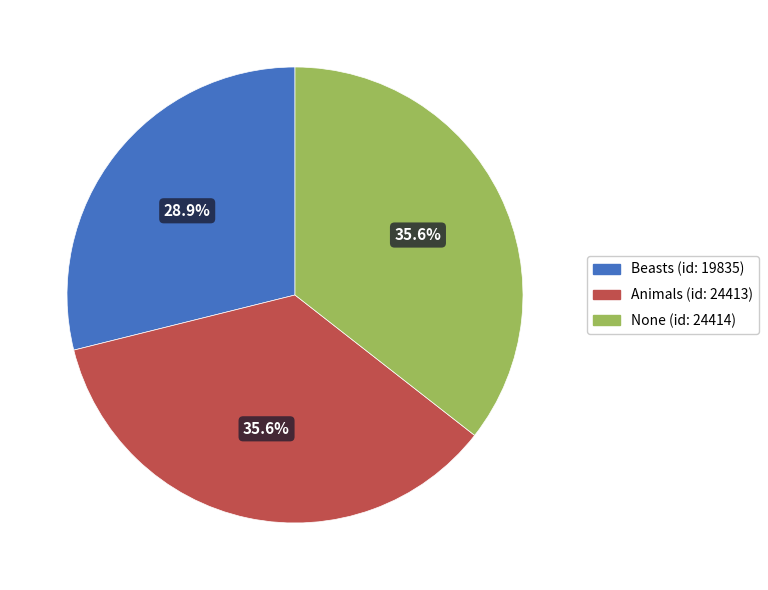

To the nearest percent, what is the difference between the largest and smallest slice percentages?

7%